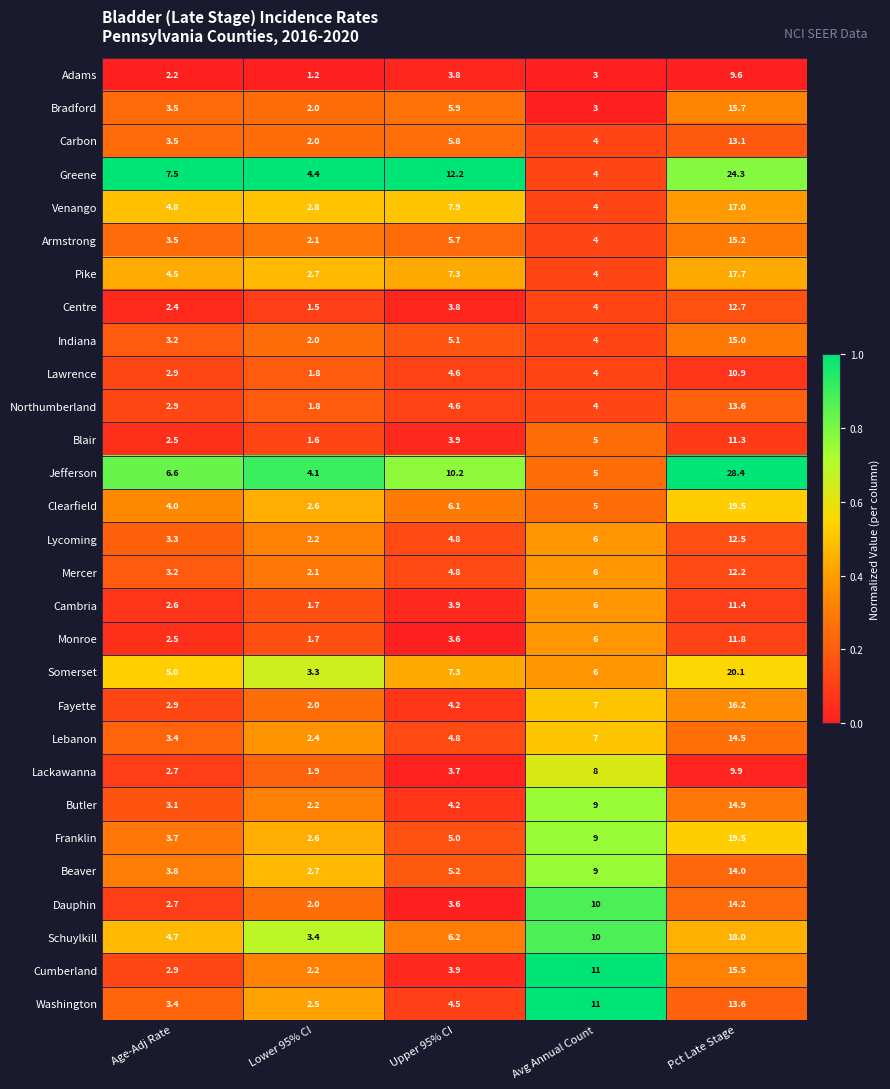

At which label does Franklin reach its peak?

Pct Late Stage